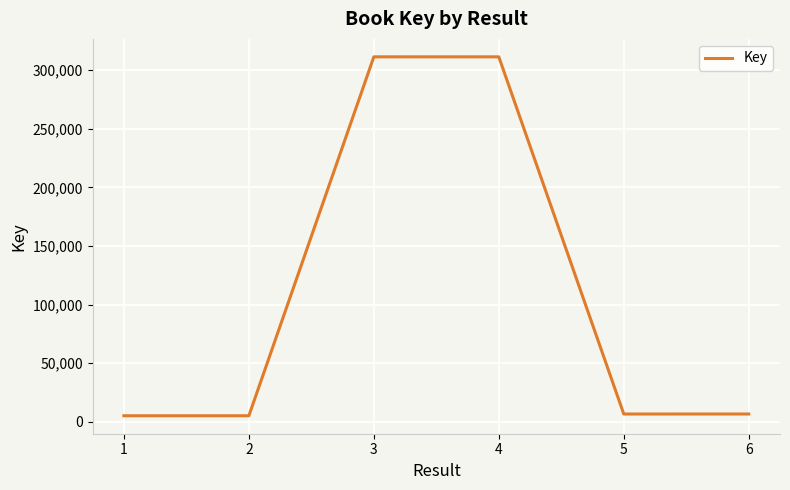

What is the greatest value displayed?

311315